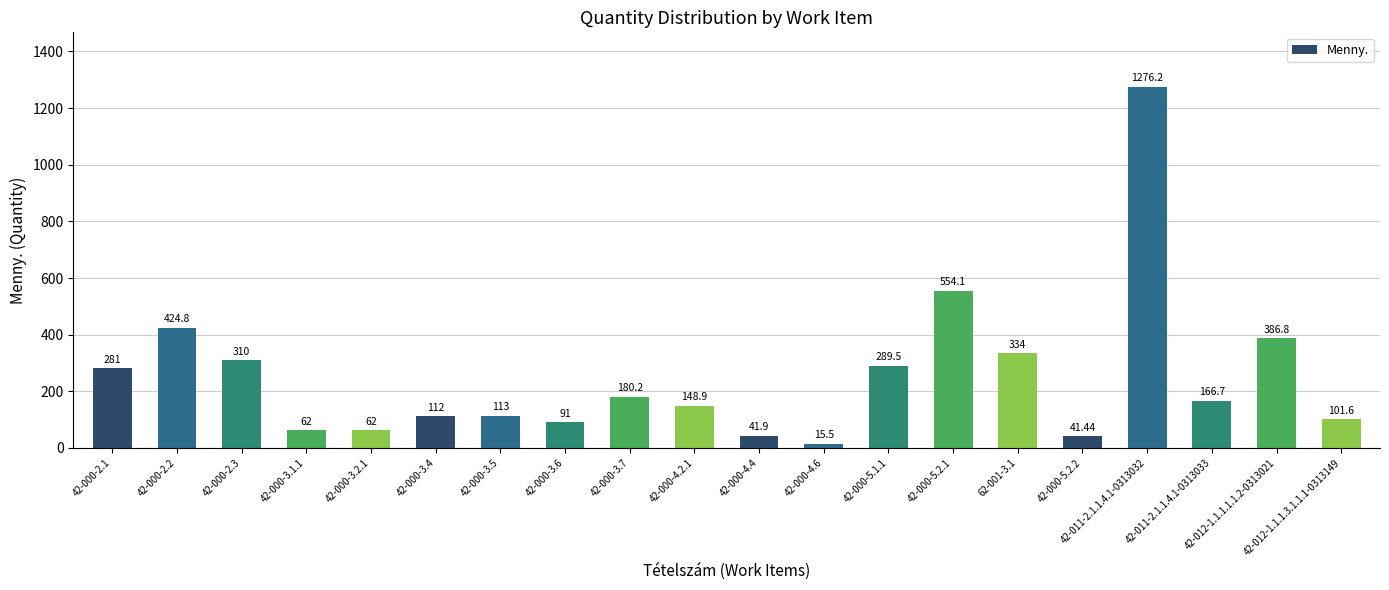

What is the sum of all values?

4992.6